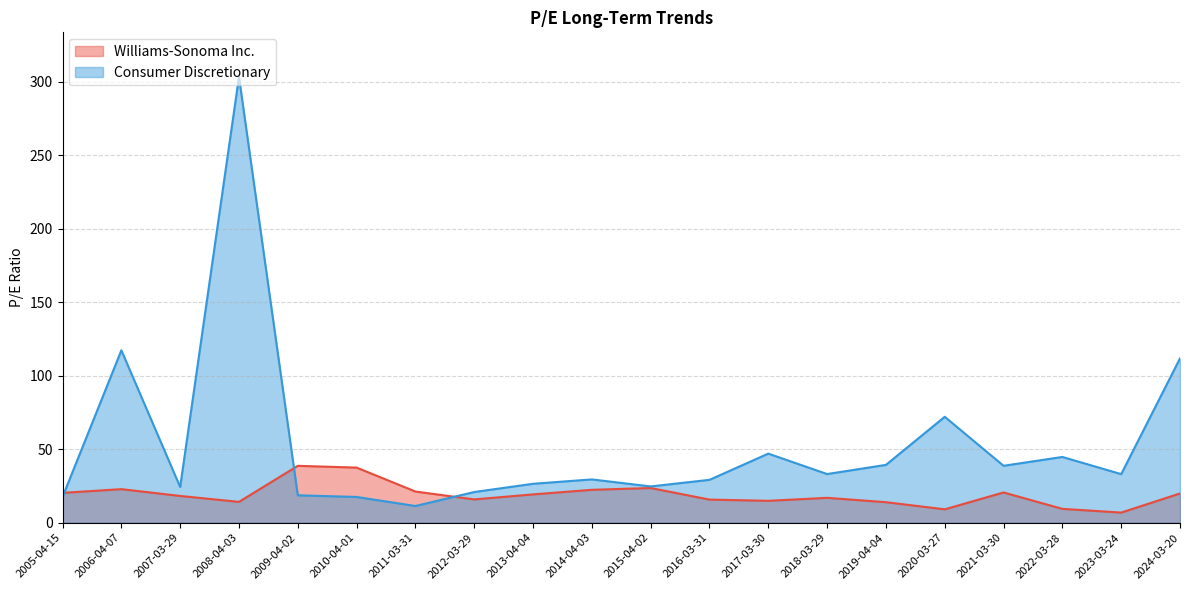

What position from the left is 2015-04-02?

11